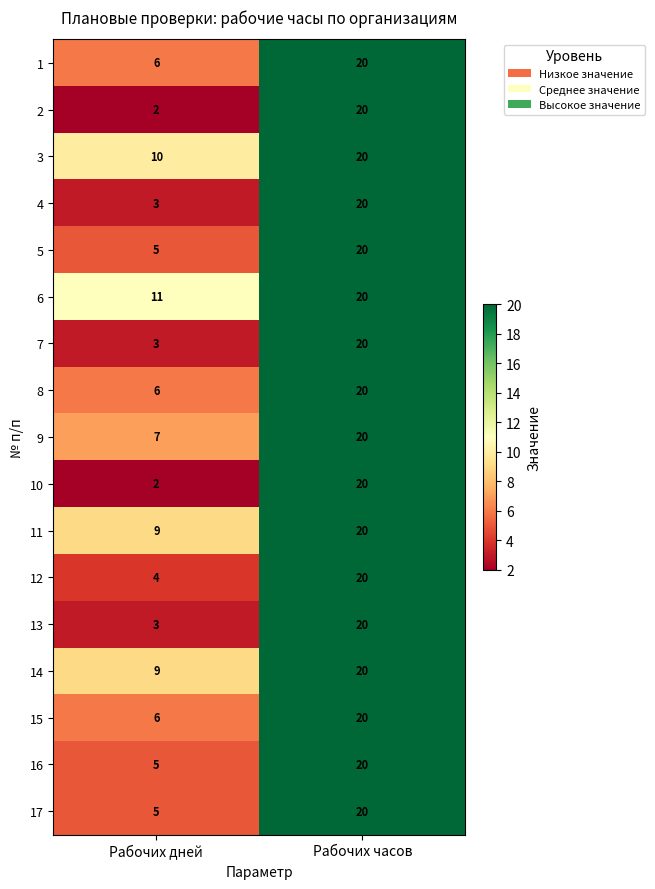

The value of 3 at Рабочих часов is 11. True or false?

False